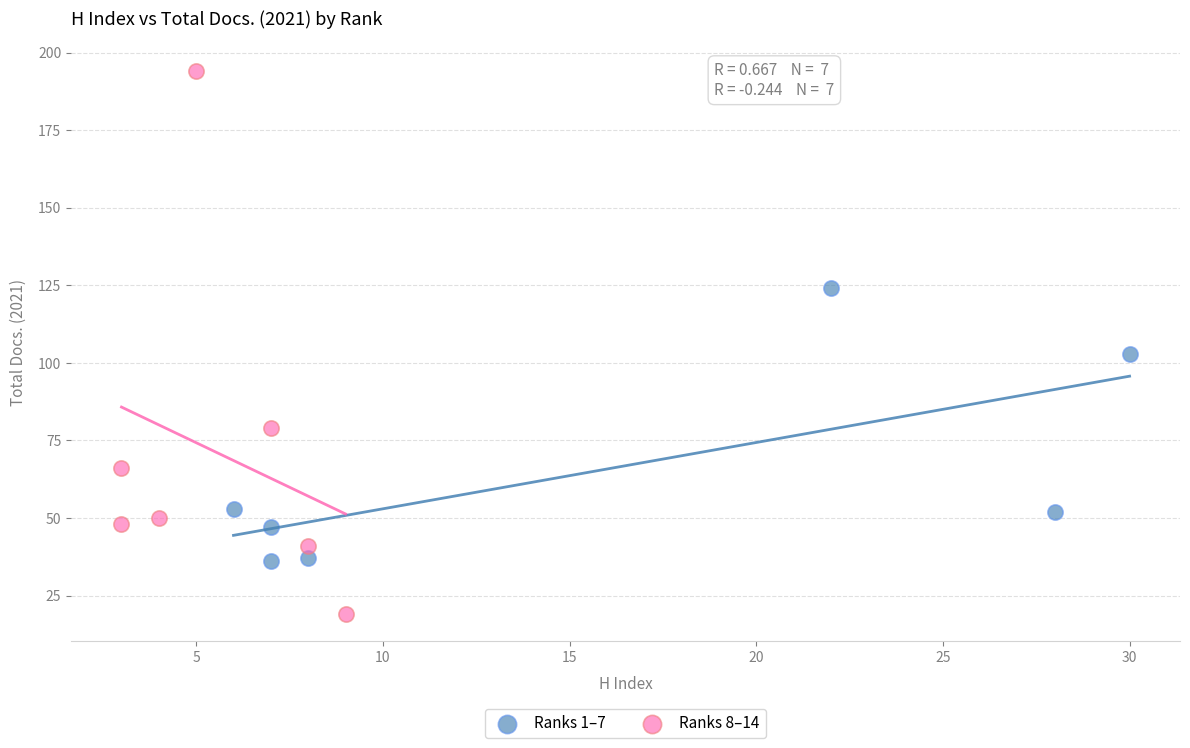

Which series contains the lowest Y value?

Ranks 8–14